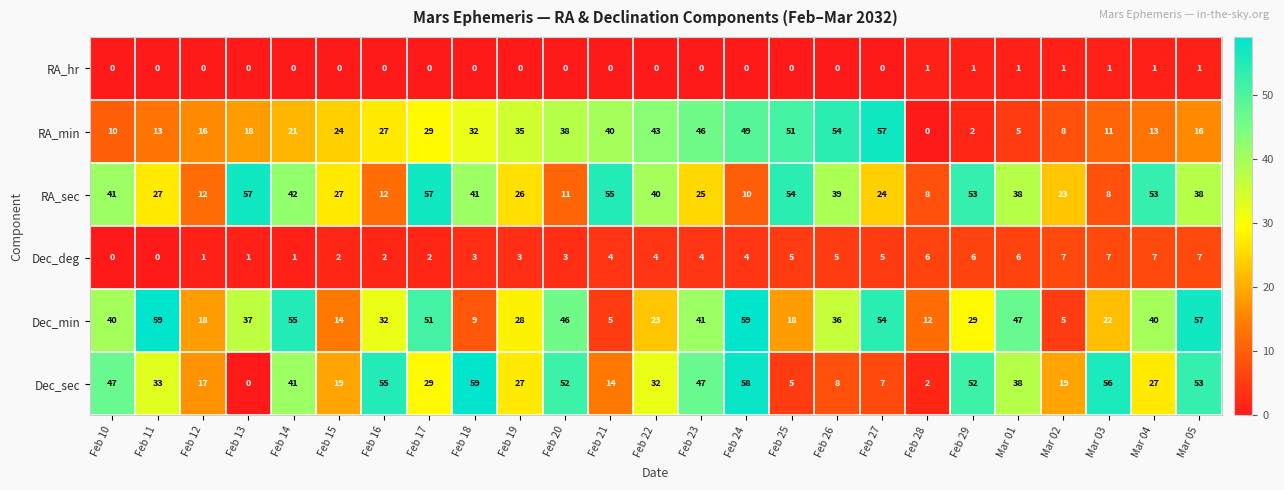

What is the difference between the Dec_deg values at Mar 04 and Feb 15?

5